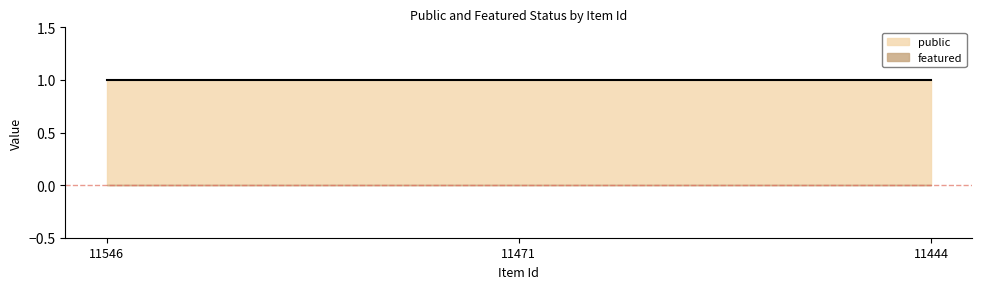

Which series has the largest total across all categories?

public